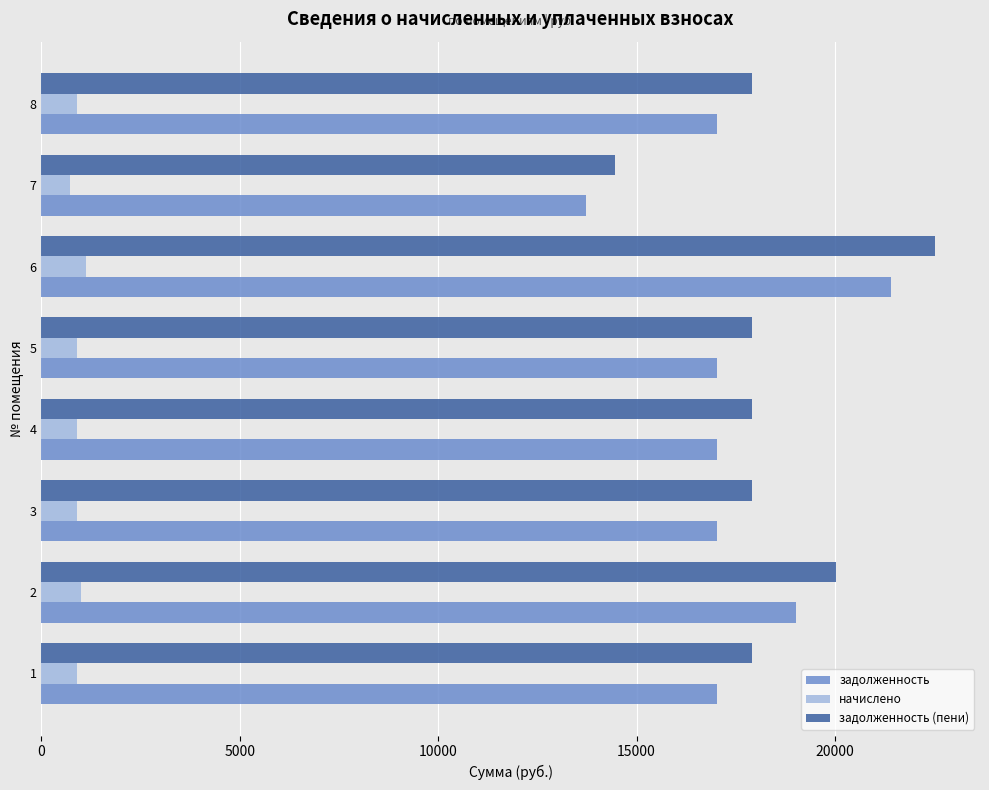

The value of задолженность (пени) at 2 is 9251.3. True or false?

False